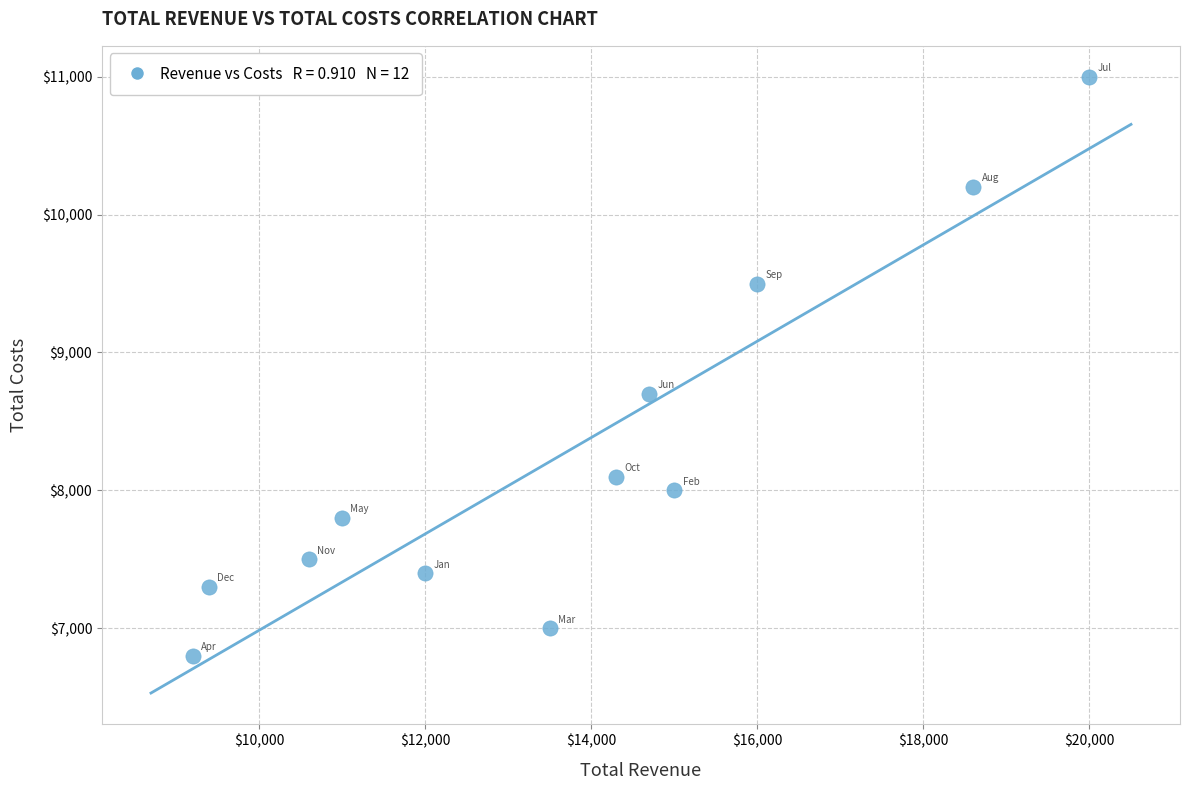

What Y value in the scatter plot is closest to 8900?

8700